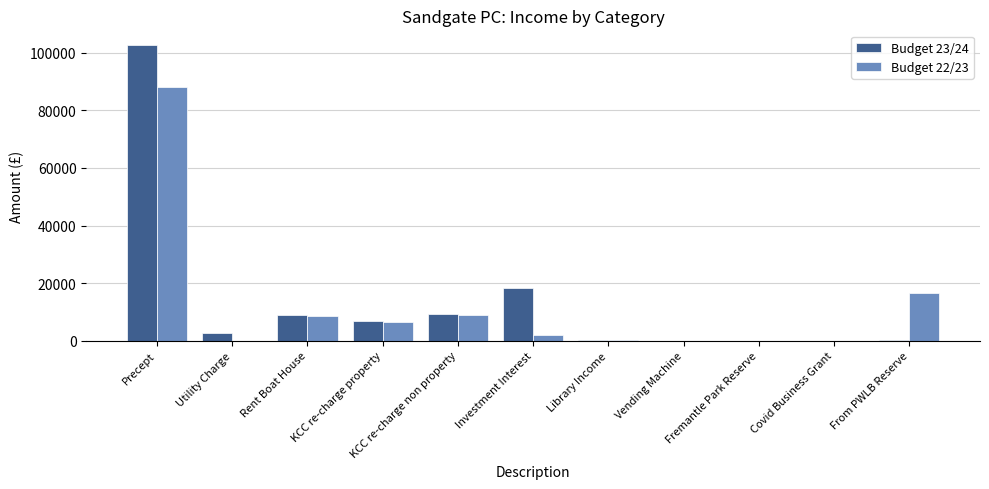

True or false: Budget 23/24 has a value of 168684 at Precept.

False